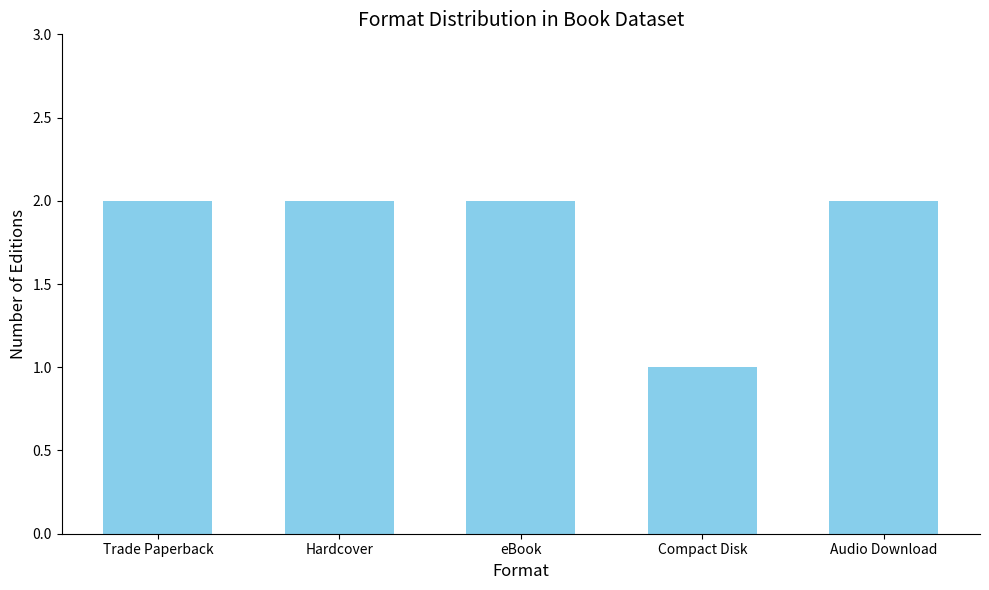

The value at Hardcover is 2. True or false?

True